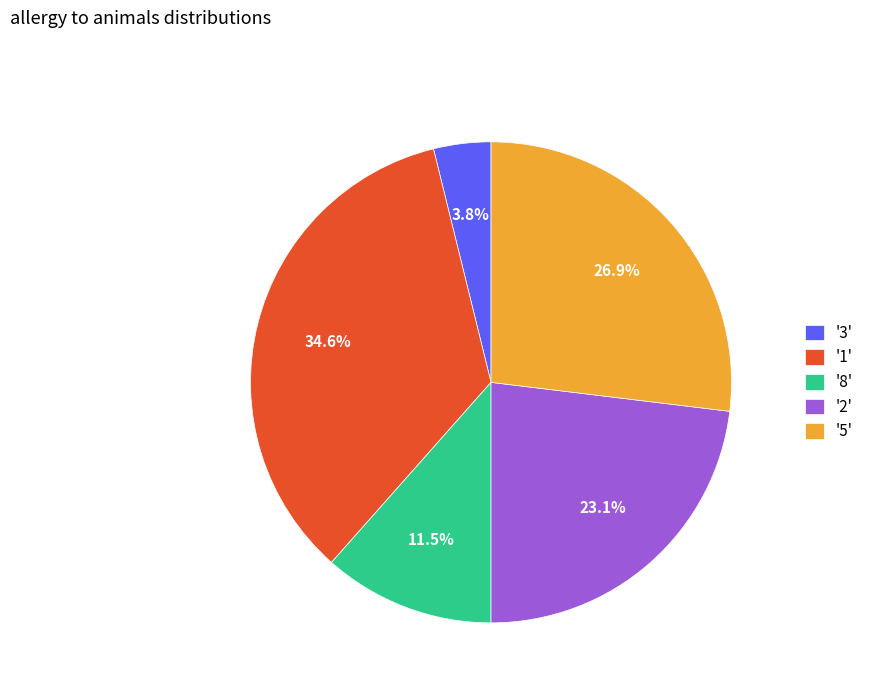

Which has a higher value, '8' or '5'?

'5'